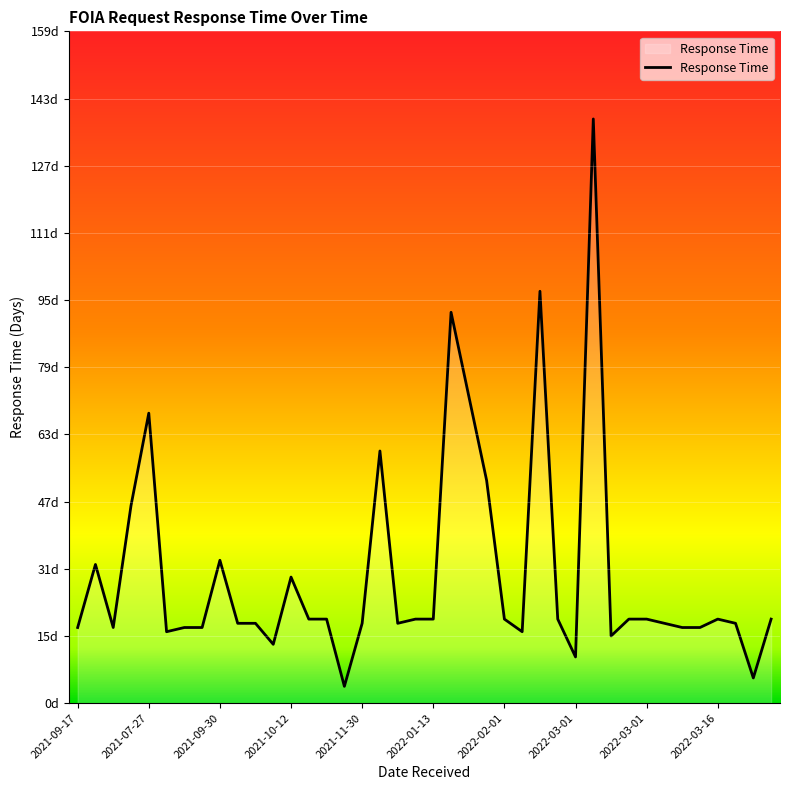

Does the chart have visible grid lines?

Yes